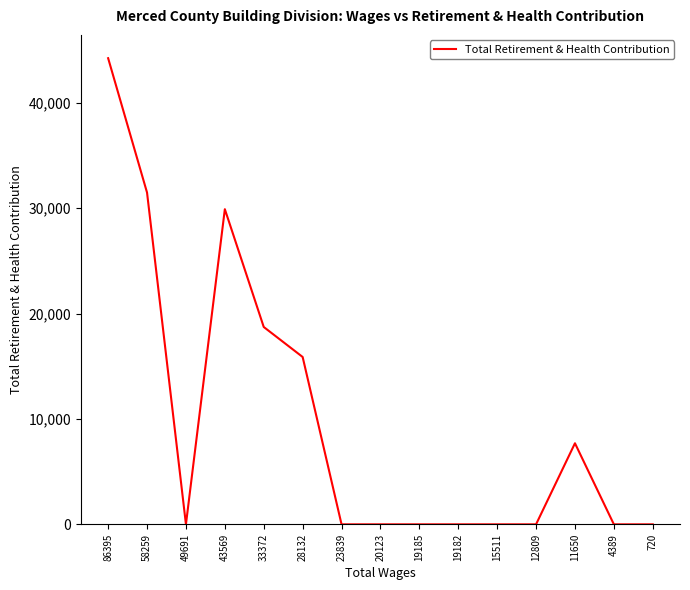

What is the difference between the maximum and minimum values?

44227